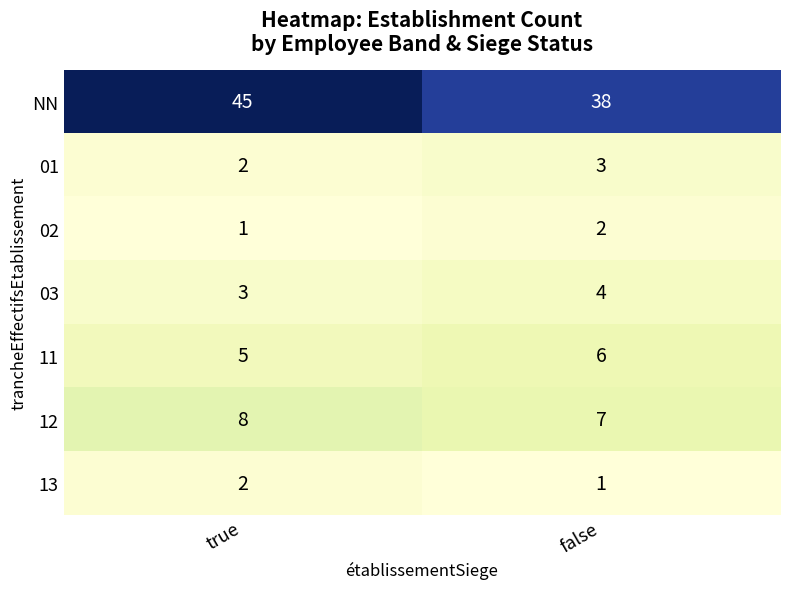

Which series has the largest total across all categories?

NN